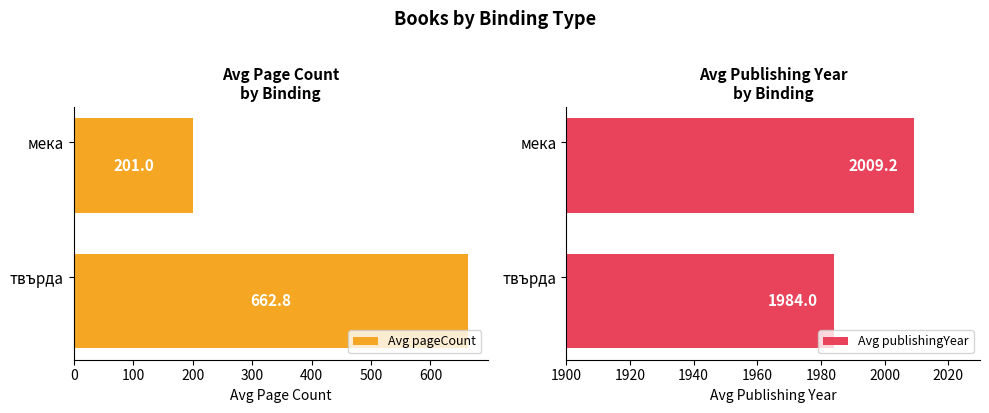

The Avg pageCount series shows 315.5 at твърда. True or false?

False